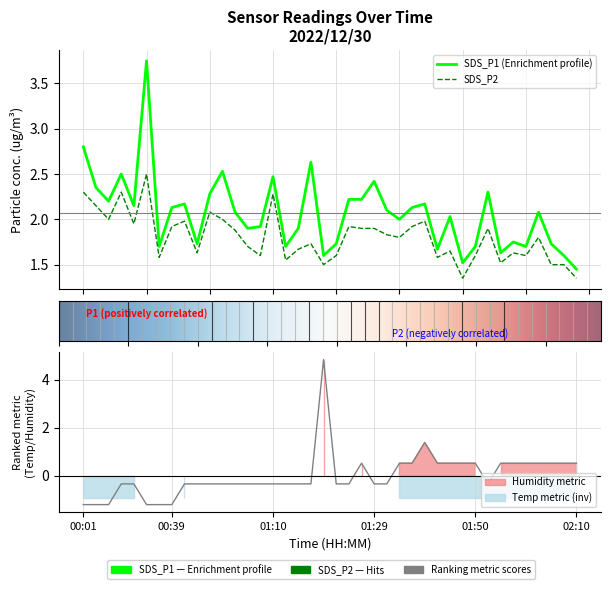

The SDS_P1 series shows 2.8 at 00:01. True or false?

True